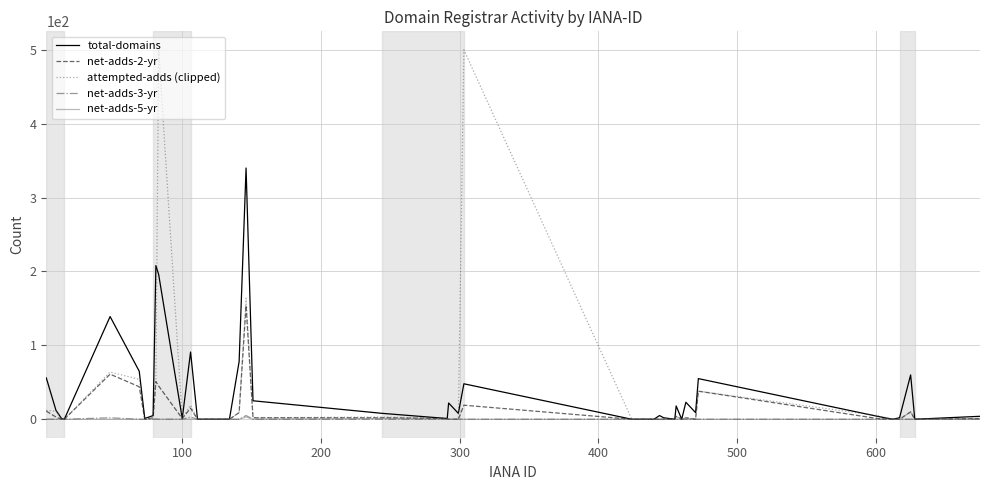

Which series has the widest spread of values?

attempted-adds (clipped)